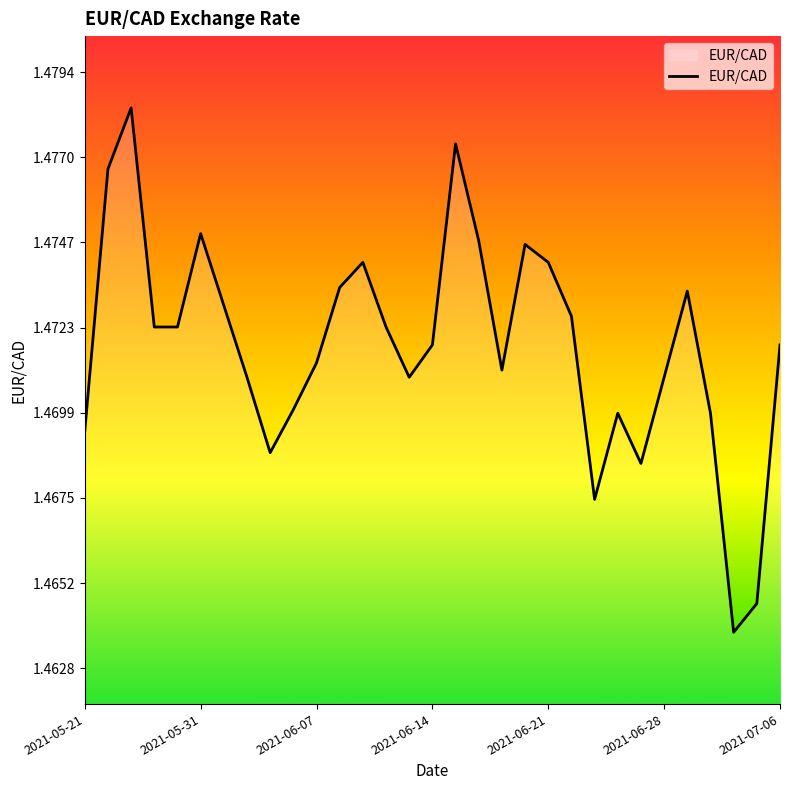

How many lines are shown in the chart?

1